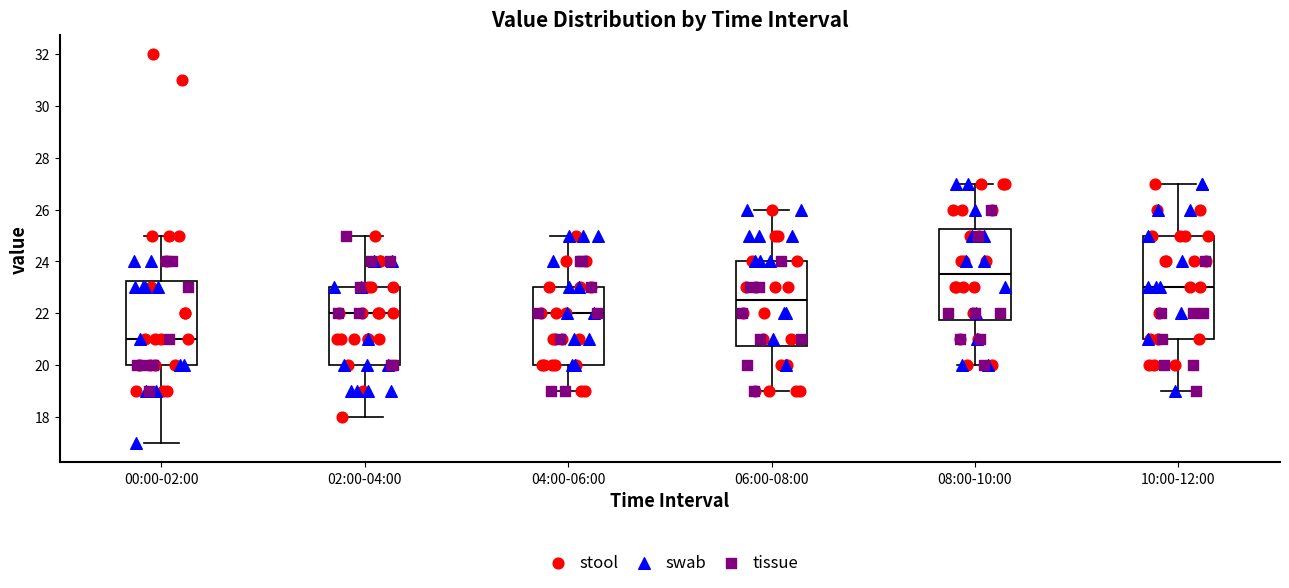

Which box's median line is the highest?

08:00-10:00